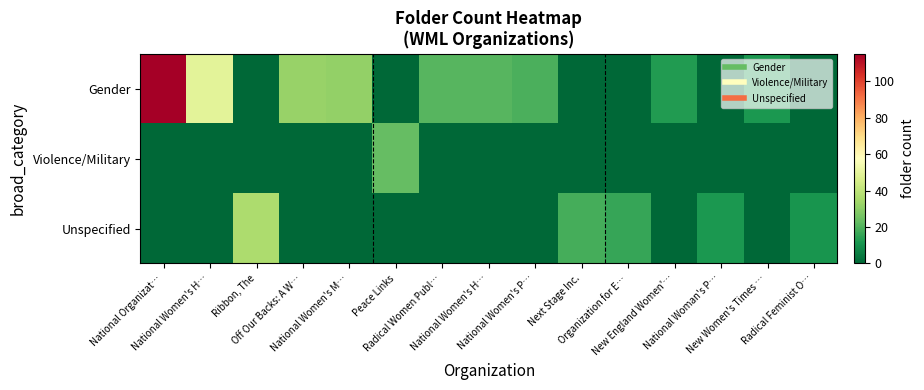

Which has a higher value, National Women's H… or Peace Links?

National Women's H…